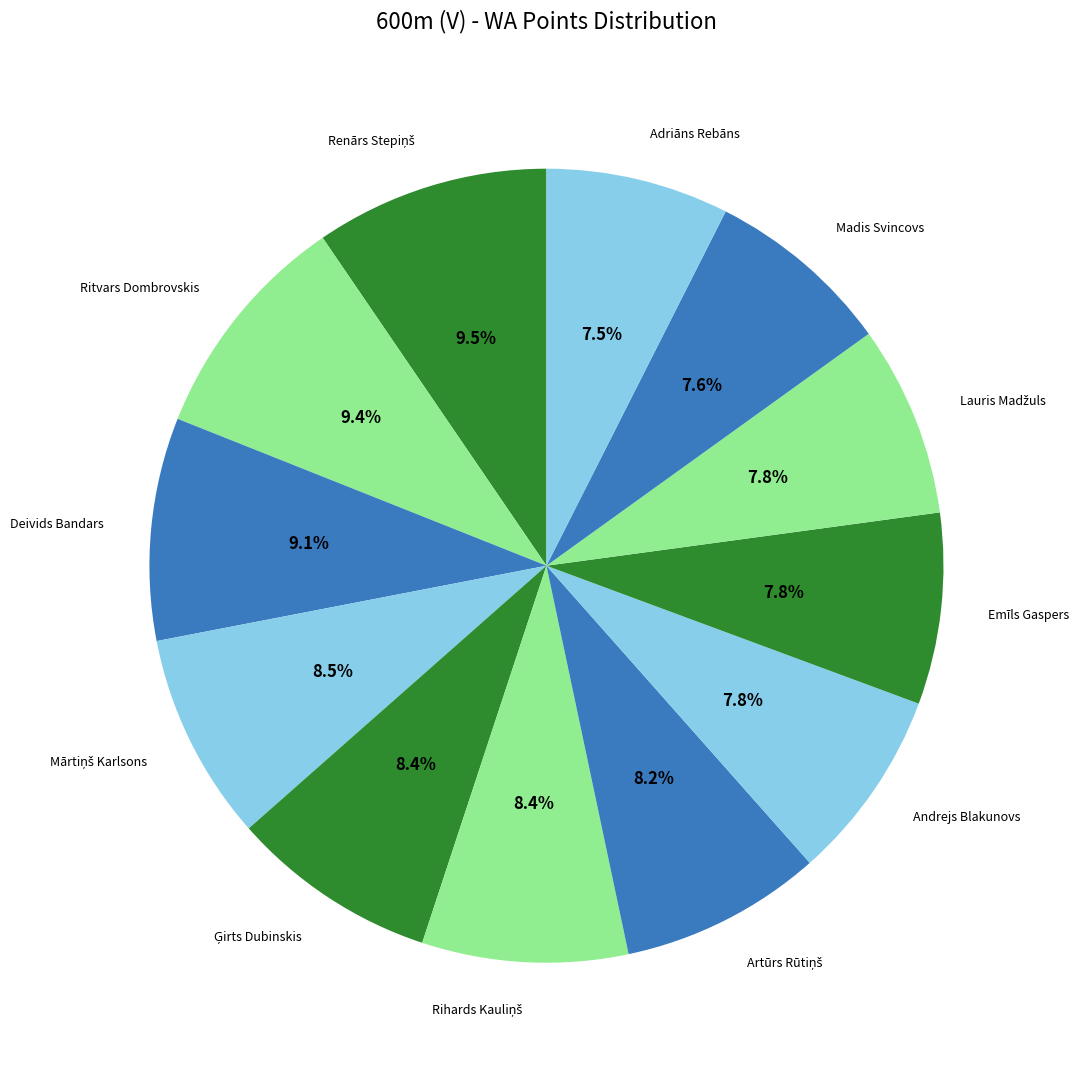

How many slices are in this pie chart?

12